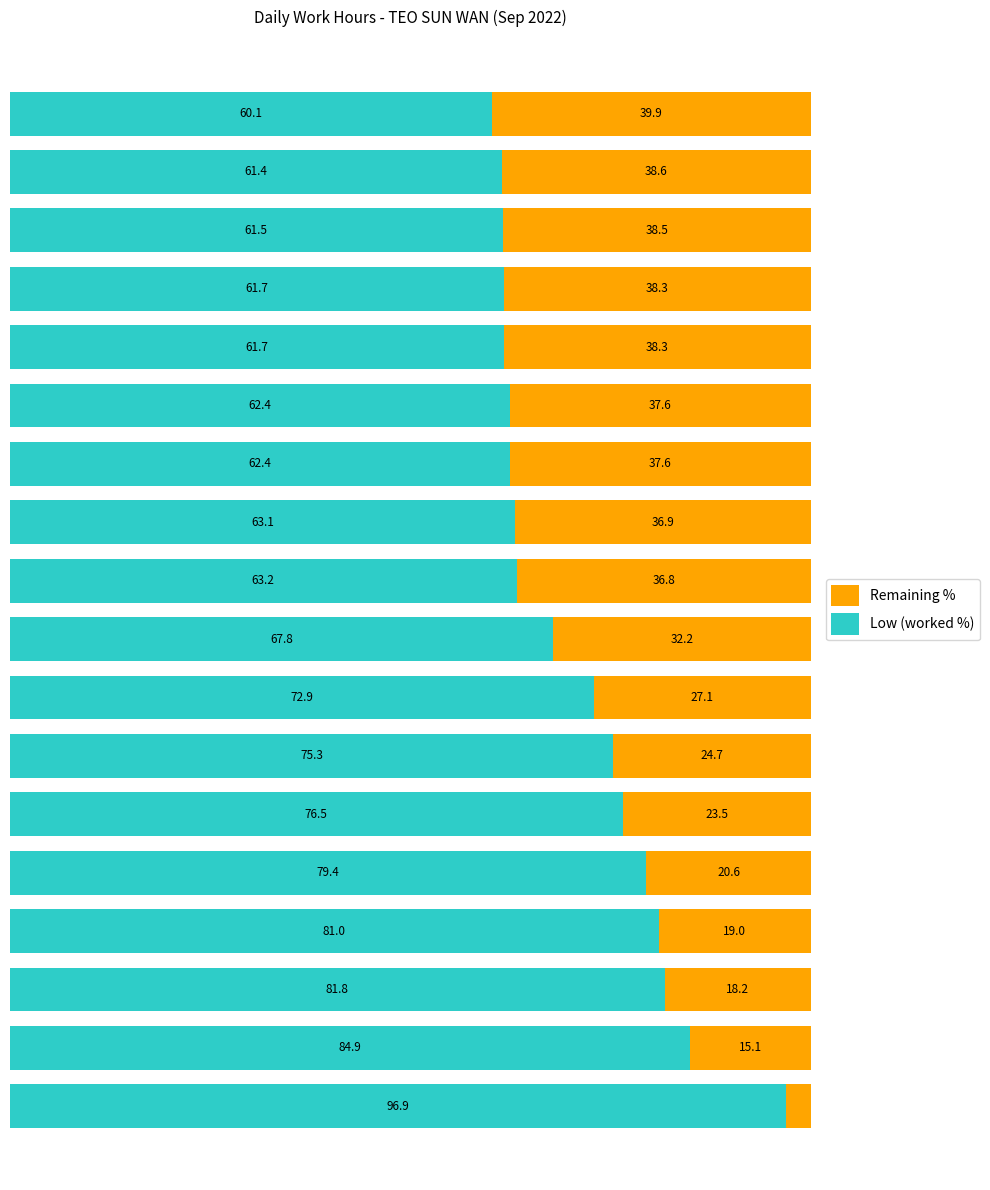

What are all the series names shown in the legend?

Remaining %, Low (worked %)